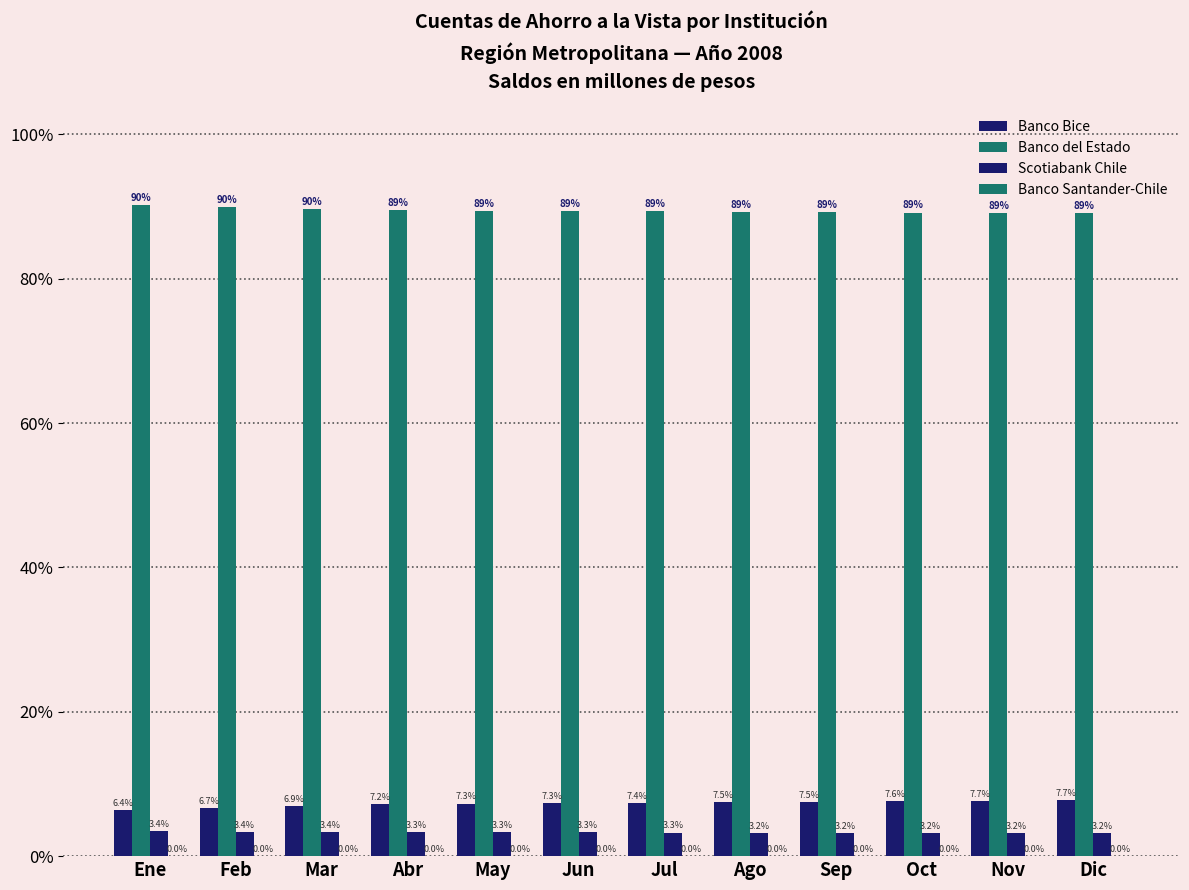

Reading right to left, transcribe all the data shown in this chart.

Banco Bice: 7.7	7.7	7.6	7.5	7.5	7.4	7.3	7.3	7.2	6.9	6.7	6.4
Banco del Estado: 89.1	89.1	89.2	89.3	89.3	89.3	89.4	89.4	89.5	89.7	89.9	90.2
Scotiabank Chile: 3.2	3.2	3.2	3.2	3.2	3.3	3.3	3.3	3.3	3.4	3.4	3.4
Banco Santander-Chile: 0.0	0.0	0.0	0.0	0.0	0.0	0.0	0.0	0.0	0.0	0.0	0.0